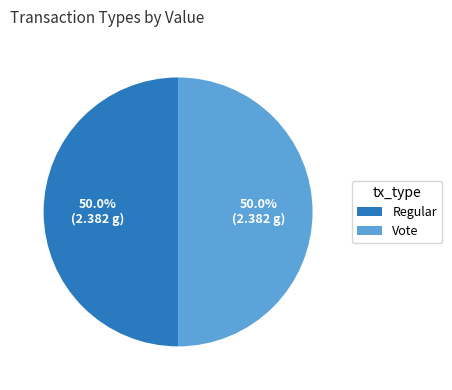

How many slices are in this pie chart?

2